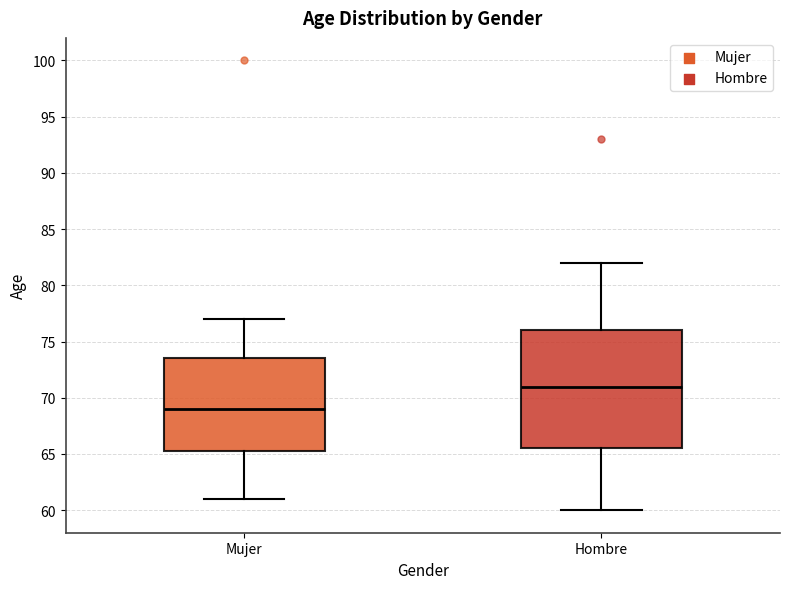

Comparing the boxes themselves (not the whiskers), which one is the tallest?

Hombre